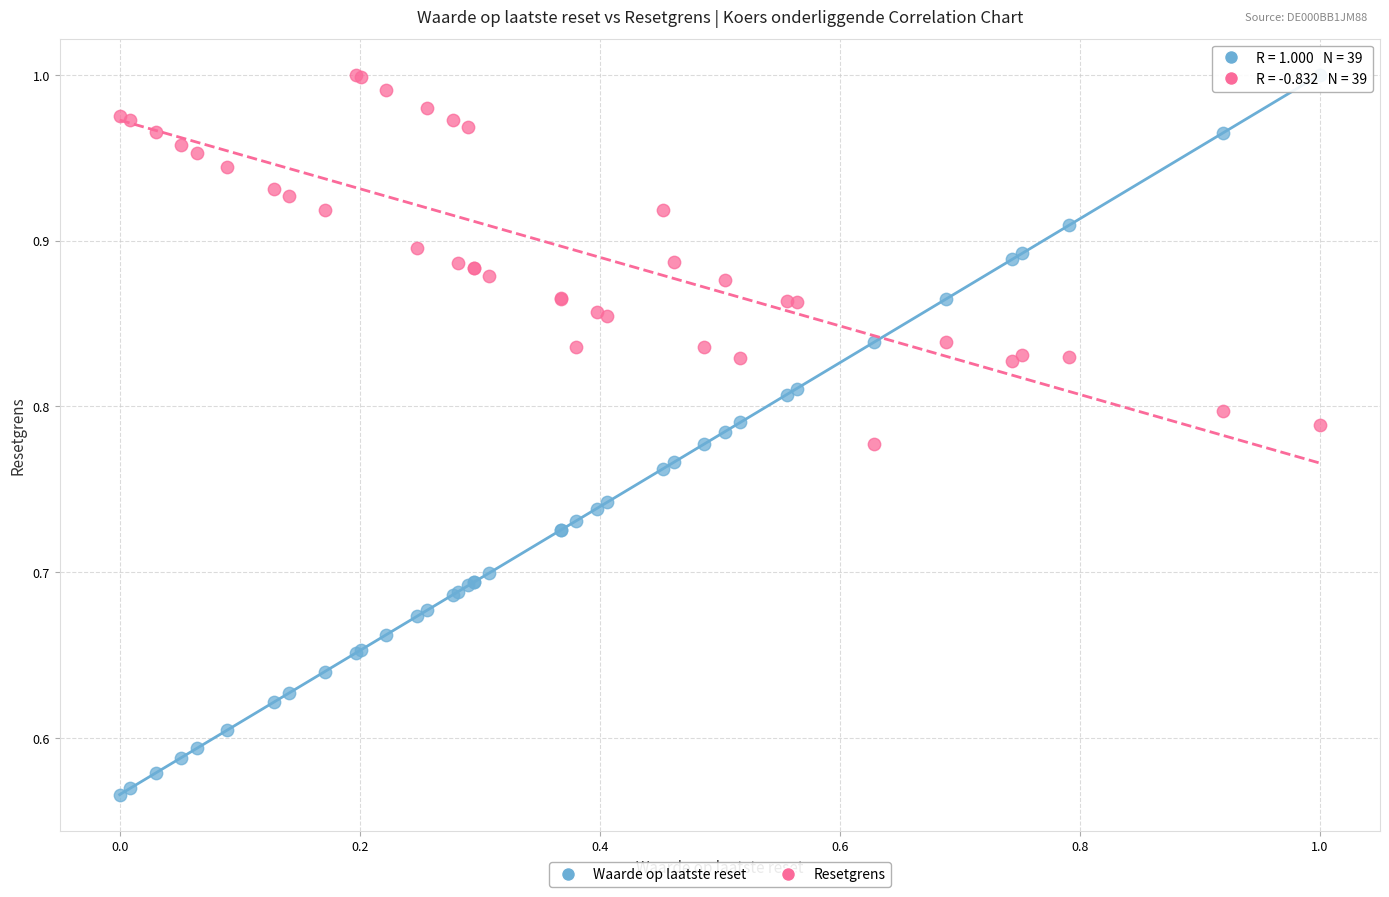

Which series has the widest spread of Y values?

Waarde op laatste reset